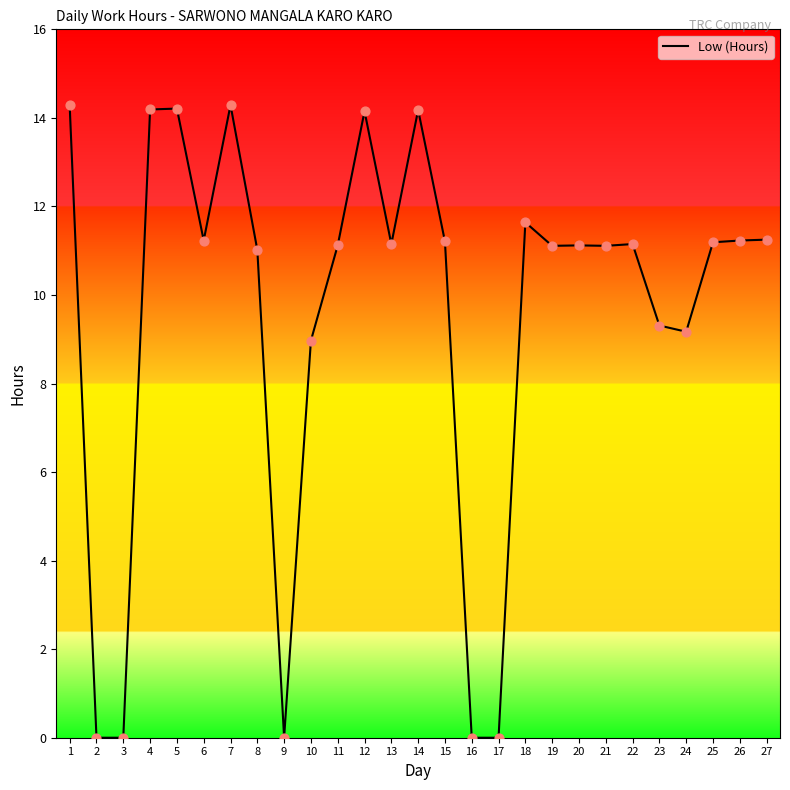

What is the change in value from 1 to 23?

-5.0